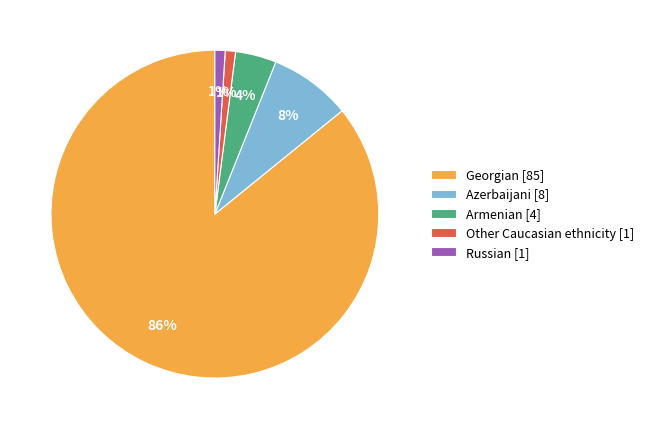

Count the number of slices in the pie.

5